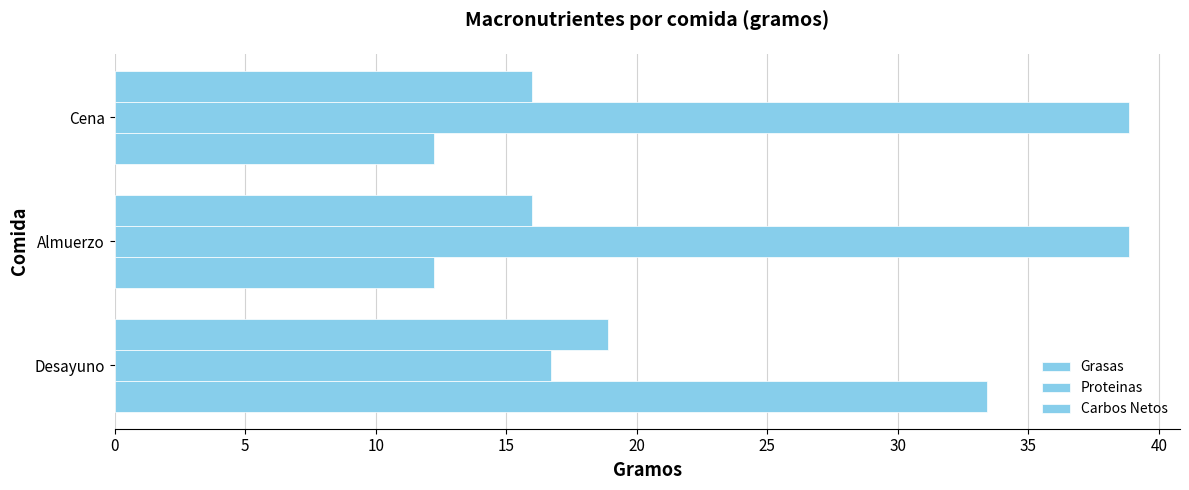

What is the smallest value displayed?

12.2